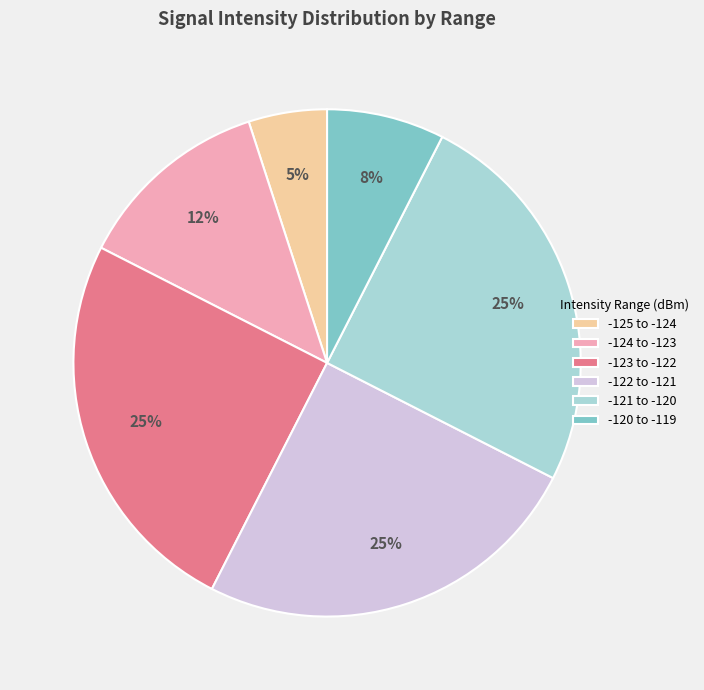

To the nearest percent, what is the average slice percentage?

17%